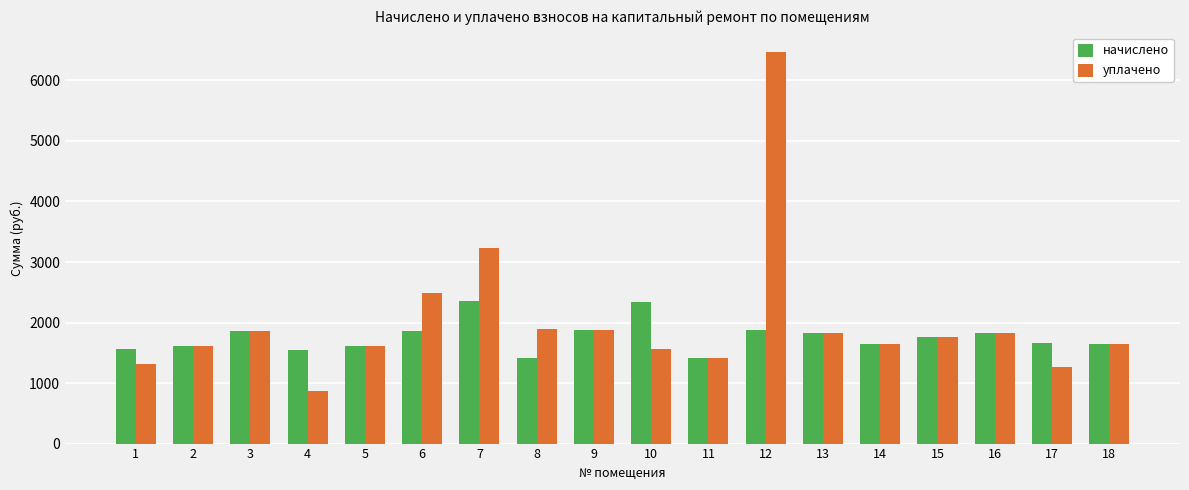

At how many categories does at least one series exceed 6315?

1